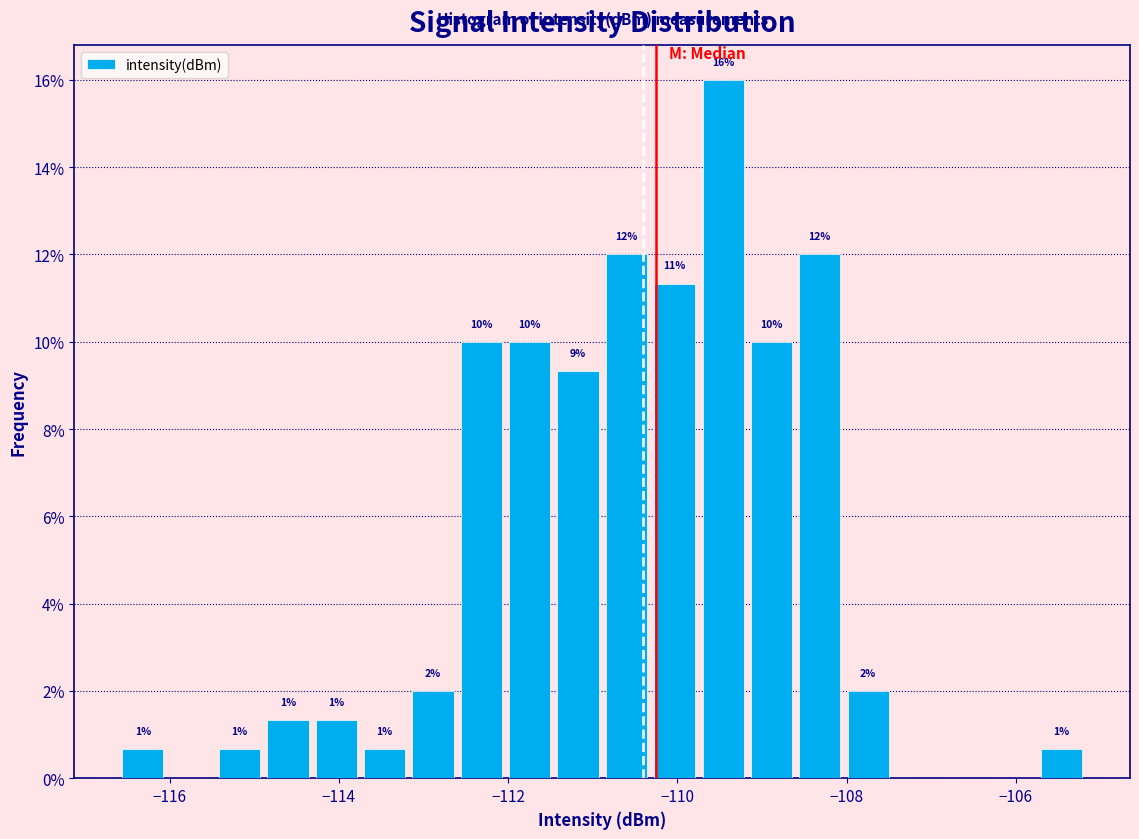

Around what value on the x-axis is the tallest bar? Give the approximate position of its centre, as read against the axis.

-109.4